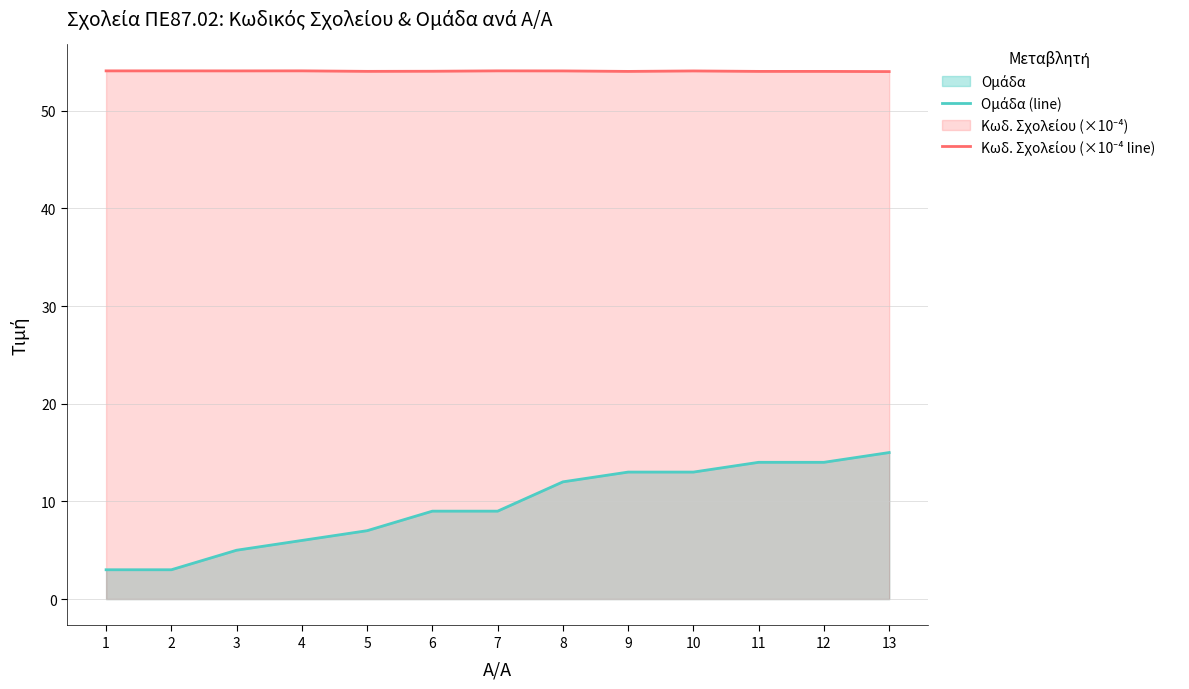

Which series has the largest total across all categories?

Κωδ. Σχολείου (×10⁻⁴ line)